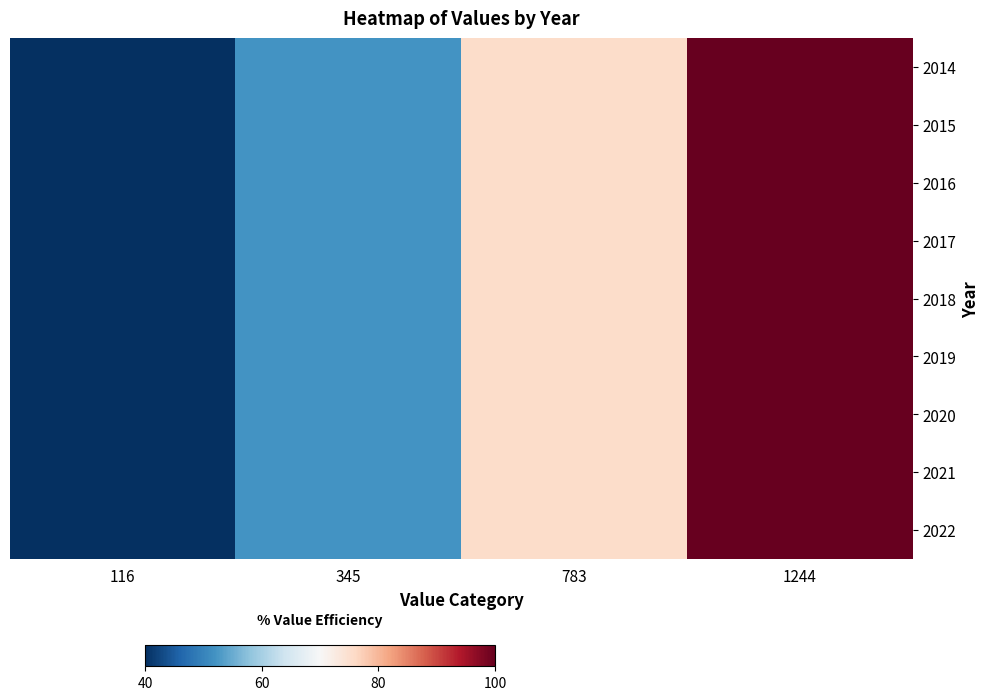

Reading left to right, list all the values displayed in this chart.

2014: 116=40.0	345=52.2	783=75.5	1244=100.0
2015: 116=40.0	345=52.2	783=75.5	1244=100.0
2016: 116=40.0	345=52.2	783=75.5	1244=100.0
2017: 116=40.0	345=52.2	783=75.5	1244=100.0
2018: 116=40.0	345=52.2	783=75.5	1244=100.0
2019: 116=40.0	345=52.2	783=75.5	1244=100.0
2020: 116=40.0	345=52.2	783=75.5	1244=100.0
2021: 116=40.0	345=52.2	783=75.5	1244=100.0
2022: 116=40.0	345=52.2	783=75.5	1244=100.0